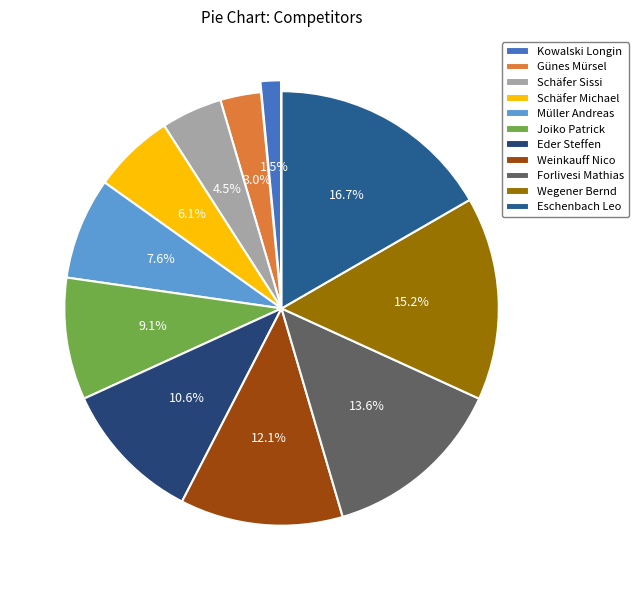

Count the number of slices in the pie.

11